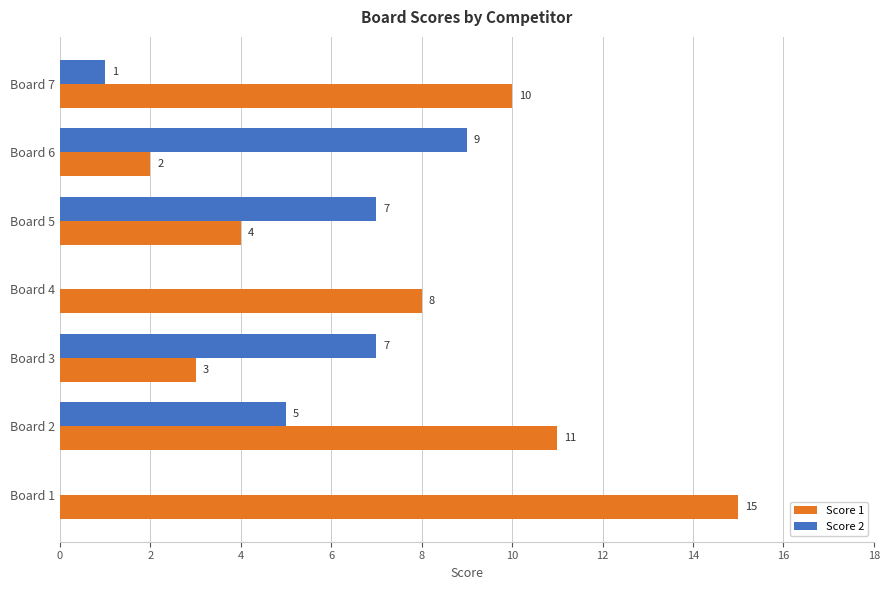

Which category has the highest value in the Score 1 series?

Board 1